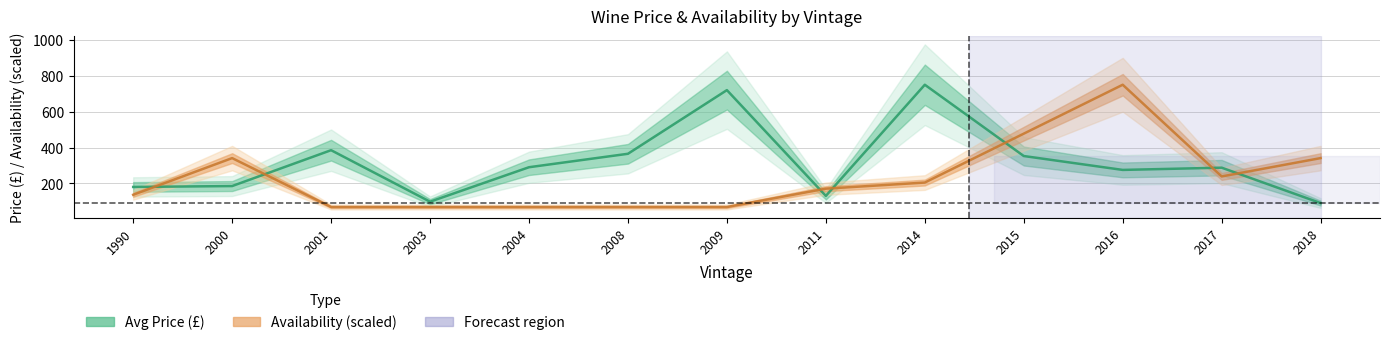

Is this an area chart (filled region under the line)?

No